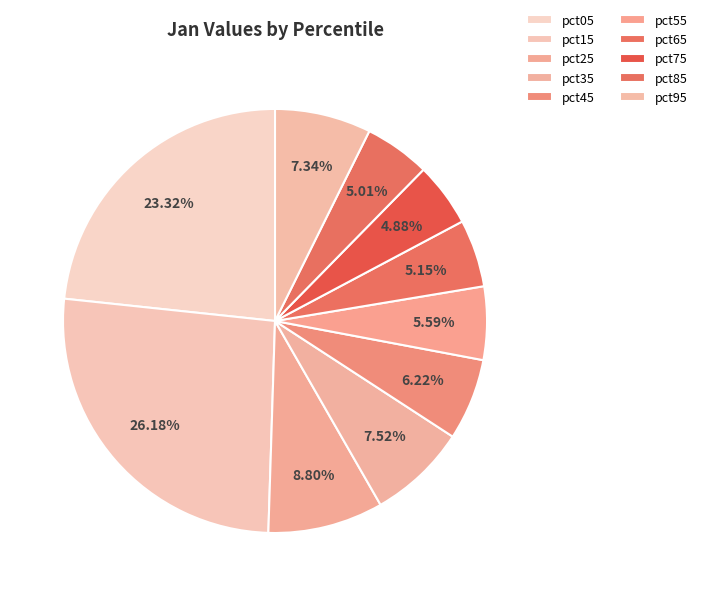

Is there a majority slice in this chart?

No